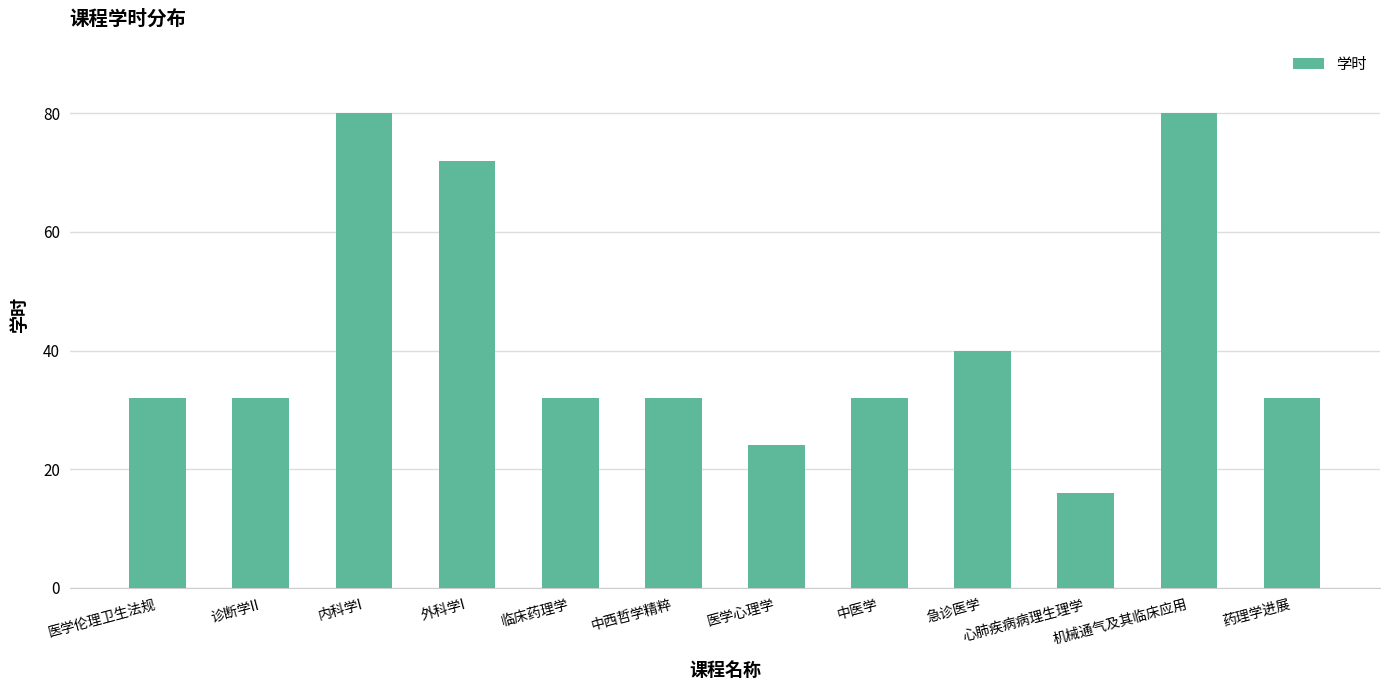

What is the label of the 4th bar from the right?

急诊医学